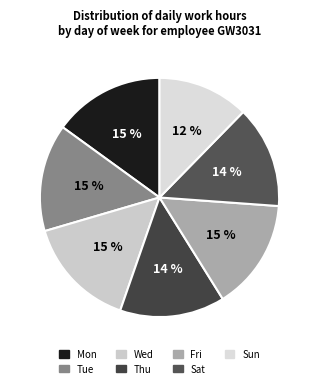

The Wed slice represents 29% of the pie. True or false?

False